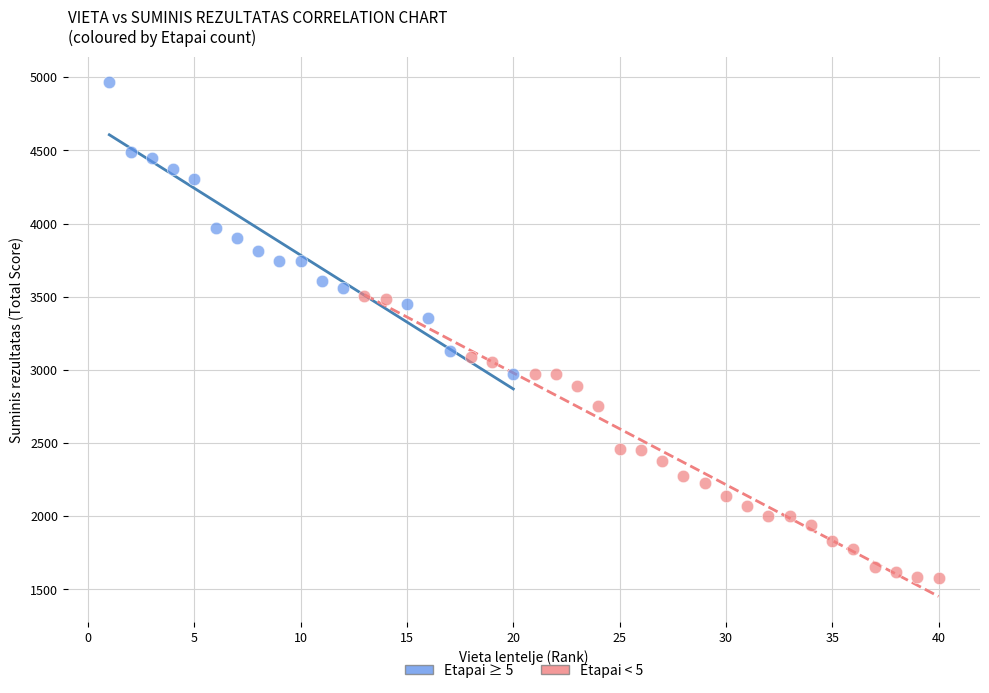

Which series has the largest Y range (max minus min)?

Etapai ≥ 5